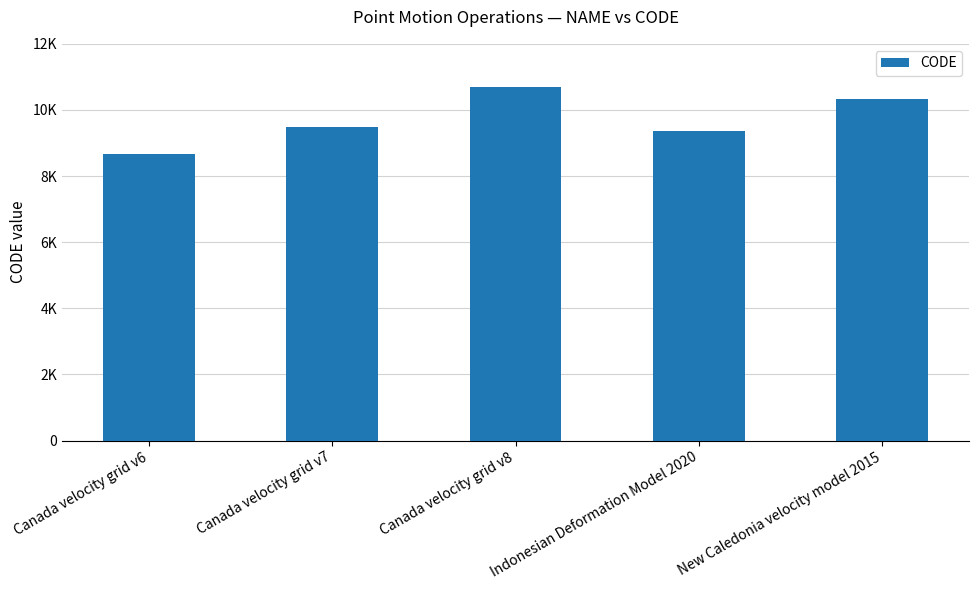

Which label corresponds to the smallest value in the chart?

Canada velocity grid v6